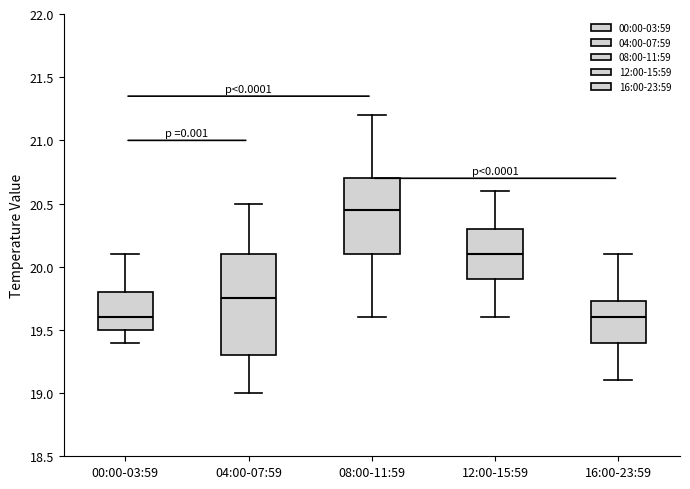

Reading left to right, transcribe this box plot: for each box, give where its median line is, the range the box spans, and where its two whiskers end, as read against the y-axis. The values are not printed on the chart, so give them approximately, as read against the axis.

00:00-03:59: median 19.60, box 19.50 to 19.80, whiskers 19.40 to 20.10
04:00-07:59: median 19.75, box 19.30 to 20.10, whiskers 19.00 to 20.50
08:00-11:59: median 20.45, box 20.10 to 20.70, whiskers 19.60 to 21.20
12:00-15:59: median 20.10, box 19.90 to 20.30, whiskers 19.60 to 20.60
16:00-23:59: median 19.60, box 19.40 to 19.75, whiskers 19.10 to 20.10